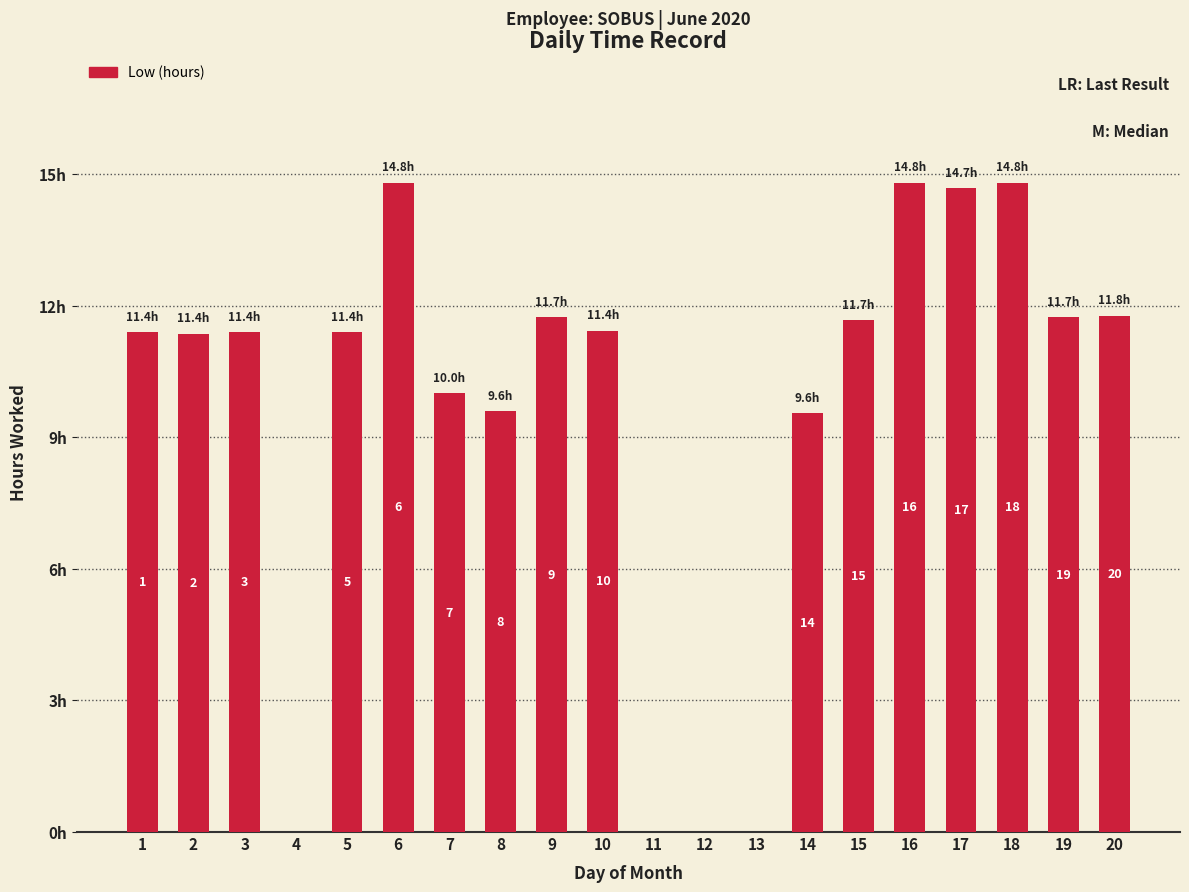

What is the value of the 9th bar from the left?

11.7